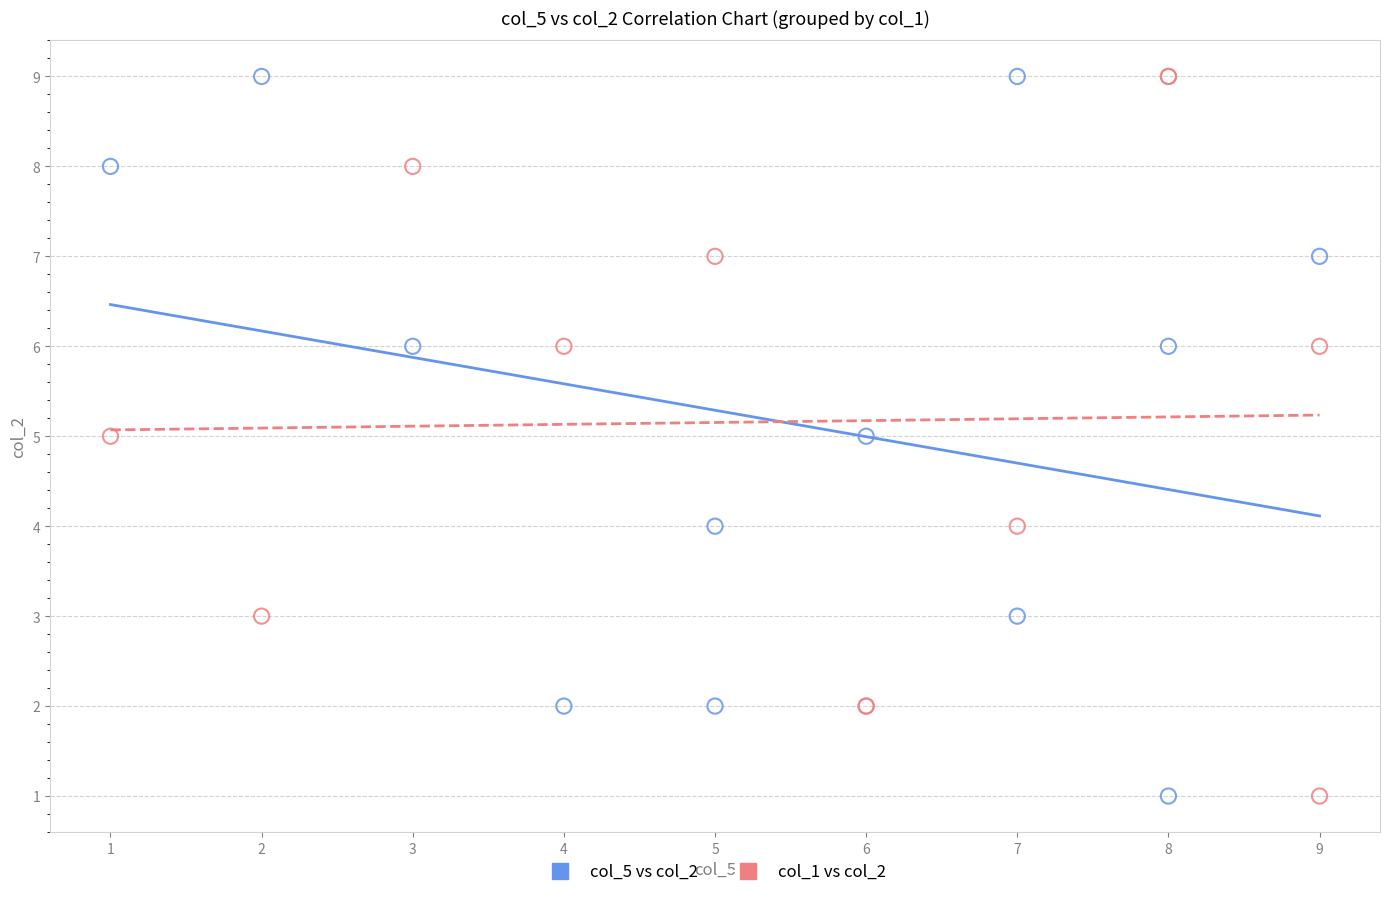

What are all the series names shown in the legend?

col_5 vs col_2, col_1 vs col_2